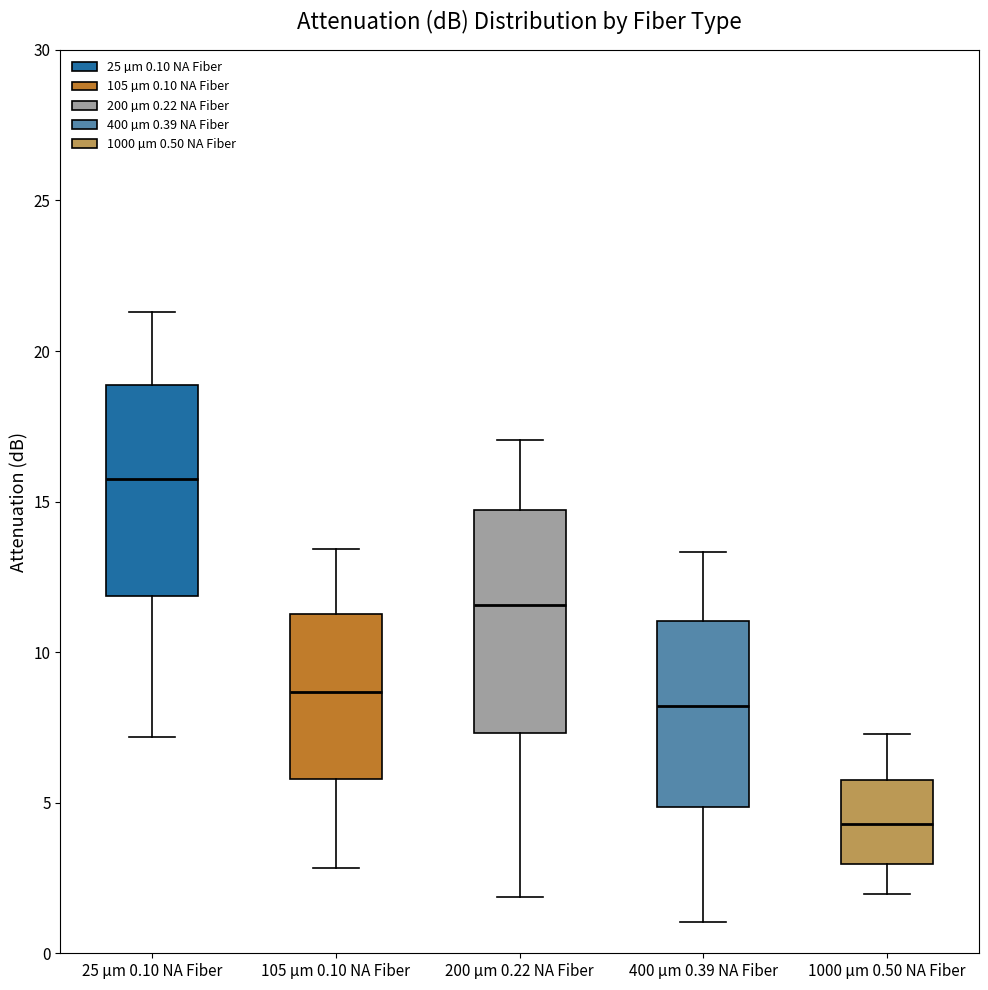

Which box has the lowest median line?

1000 µm 0.50 NA Fiber